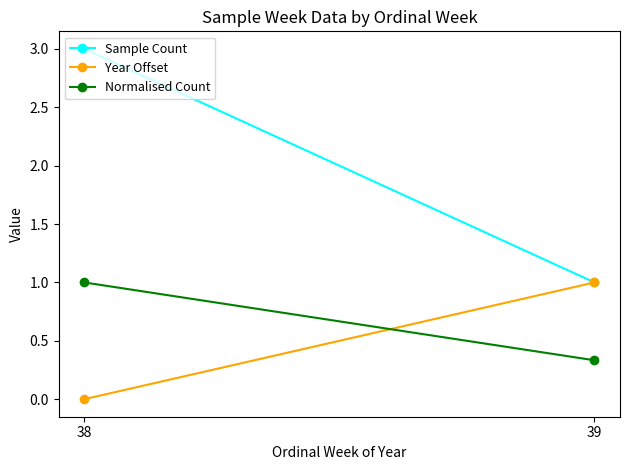

Which has a higher value, 38 or 39?

38